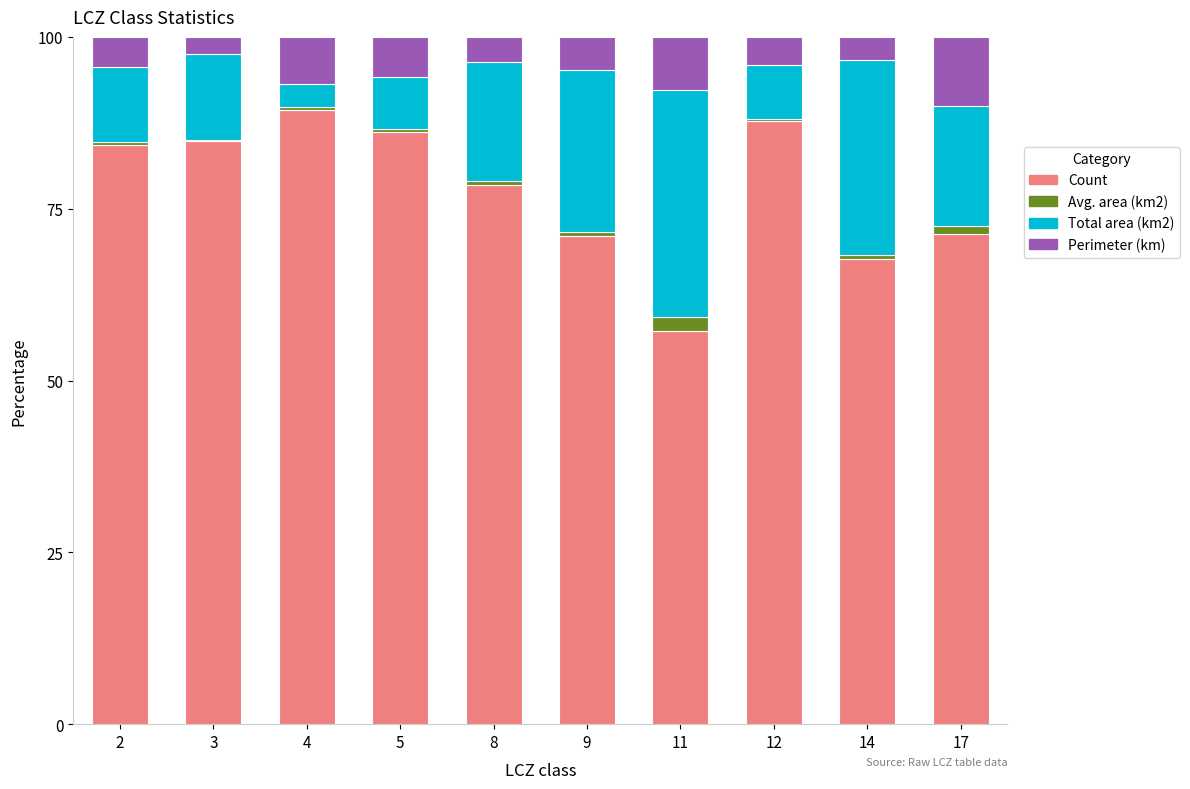

Where does the Count series first go above 84?

2